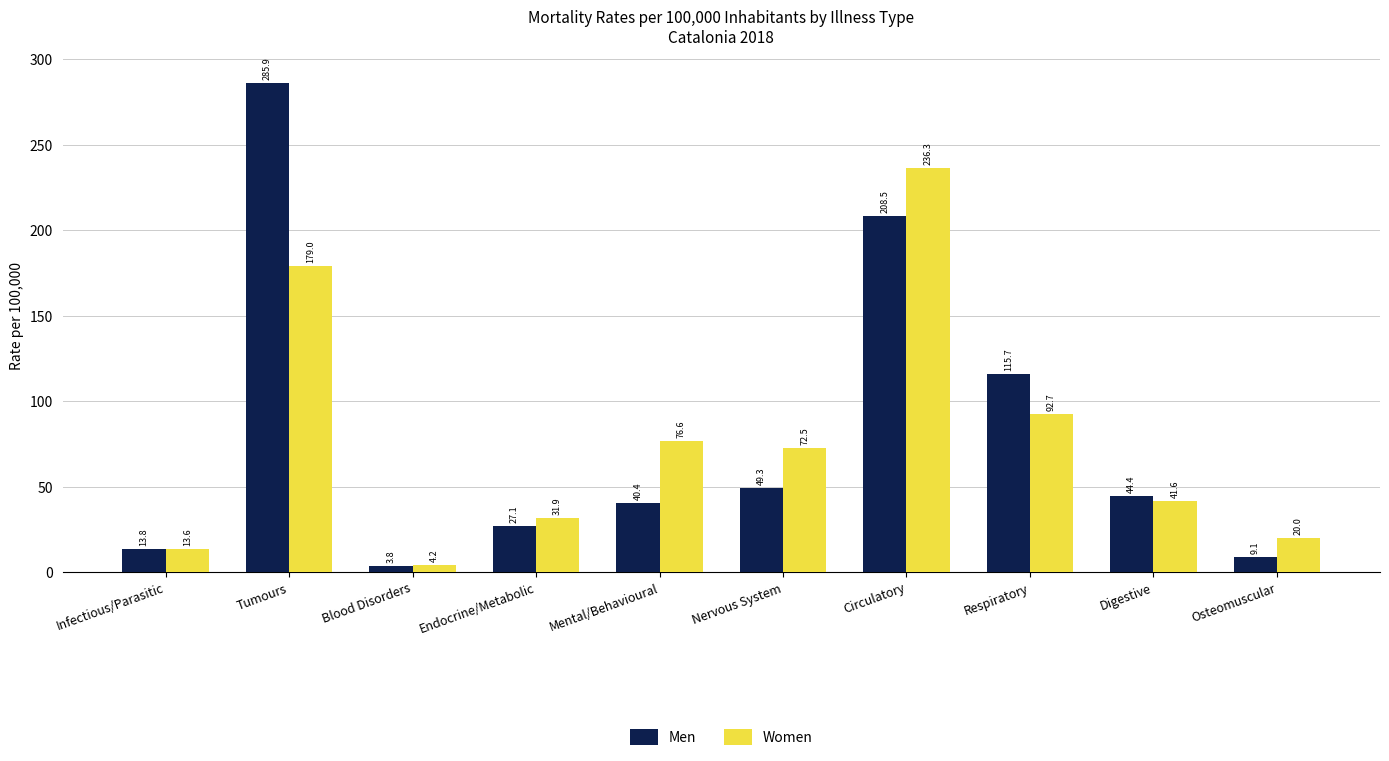

What is the spread (max minus min) of values at Osteomuscular?

10.9